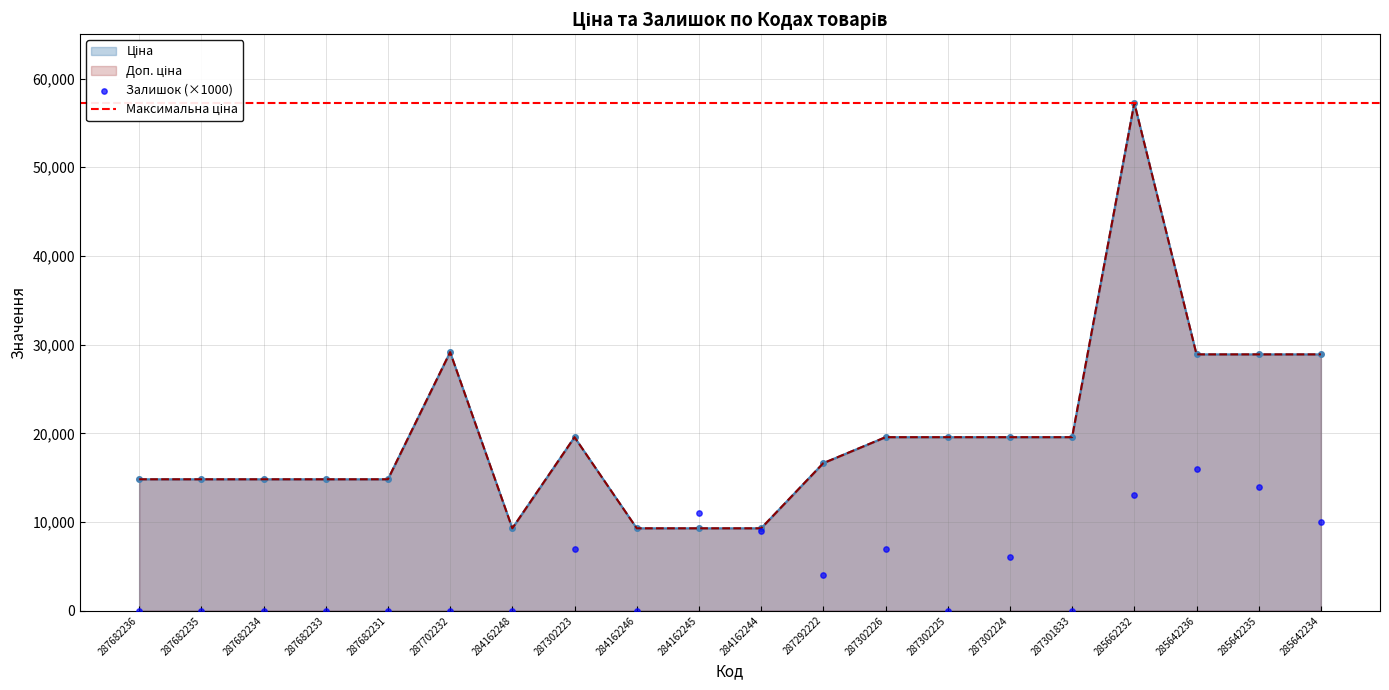

At how many categories does at least one series exceed 30802?

1